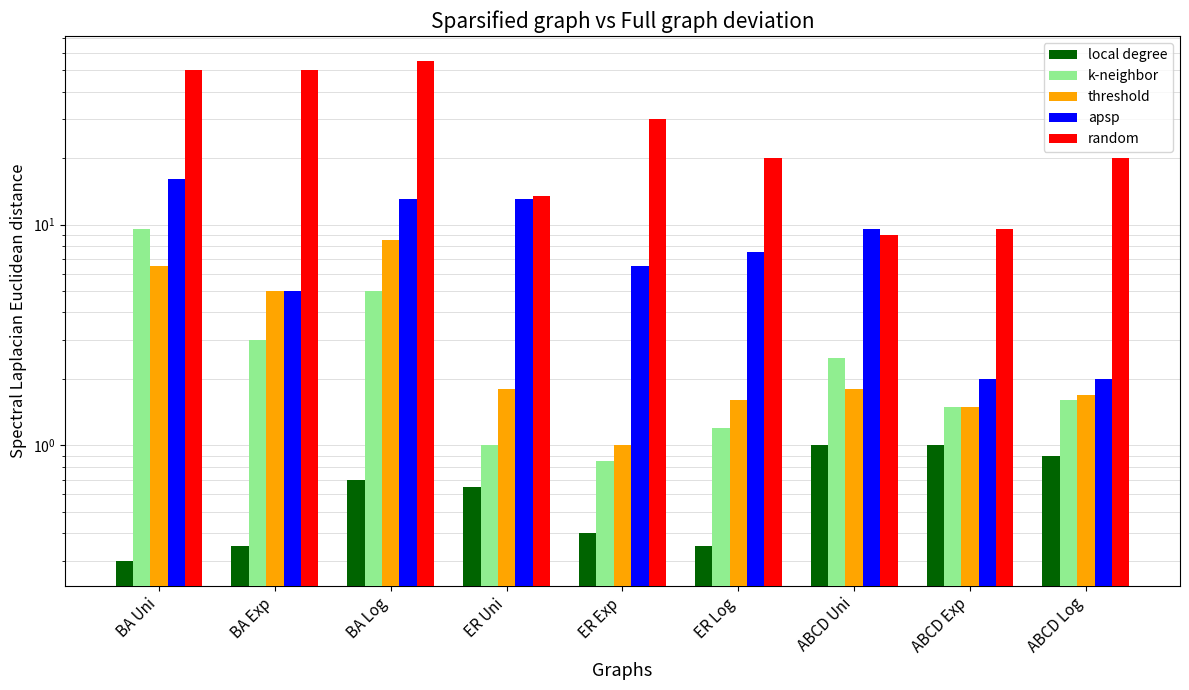

How many data points in k-neighbor are less than 1?

1